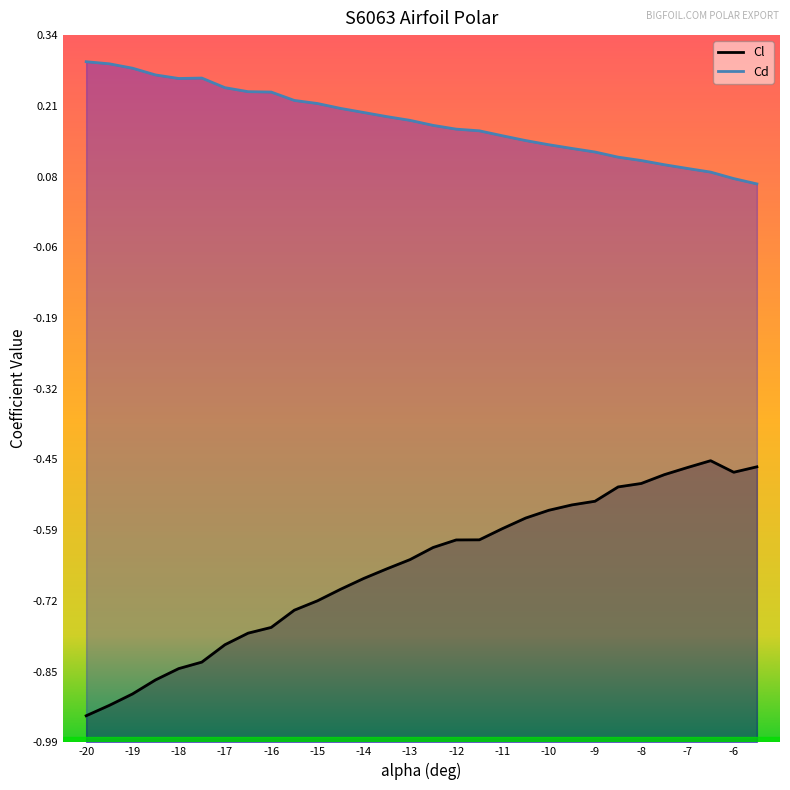

What is the value of the Cl point at the 18th from the left?

-0.6